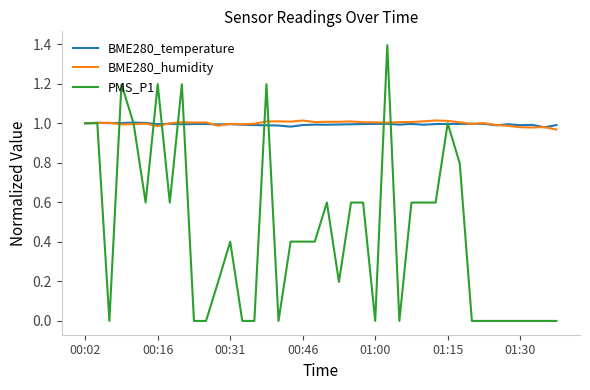

Which series has the widest spread of values?

PMS_P1